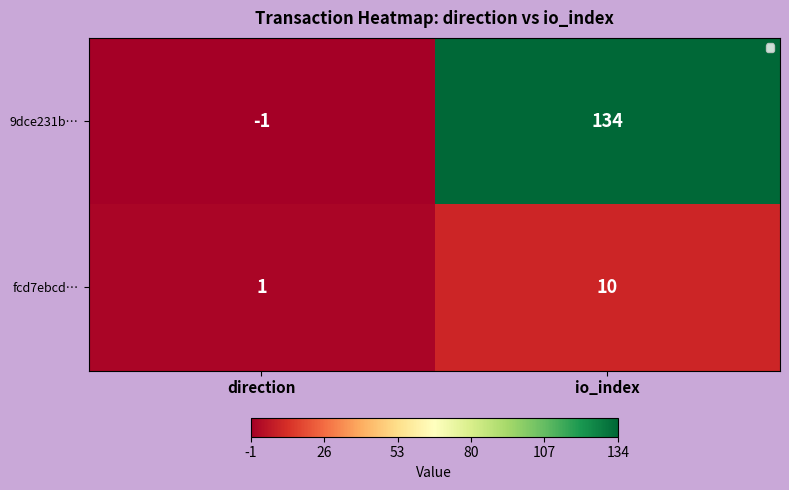

What is the sum of all fcd7ebcd… values?

11